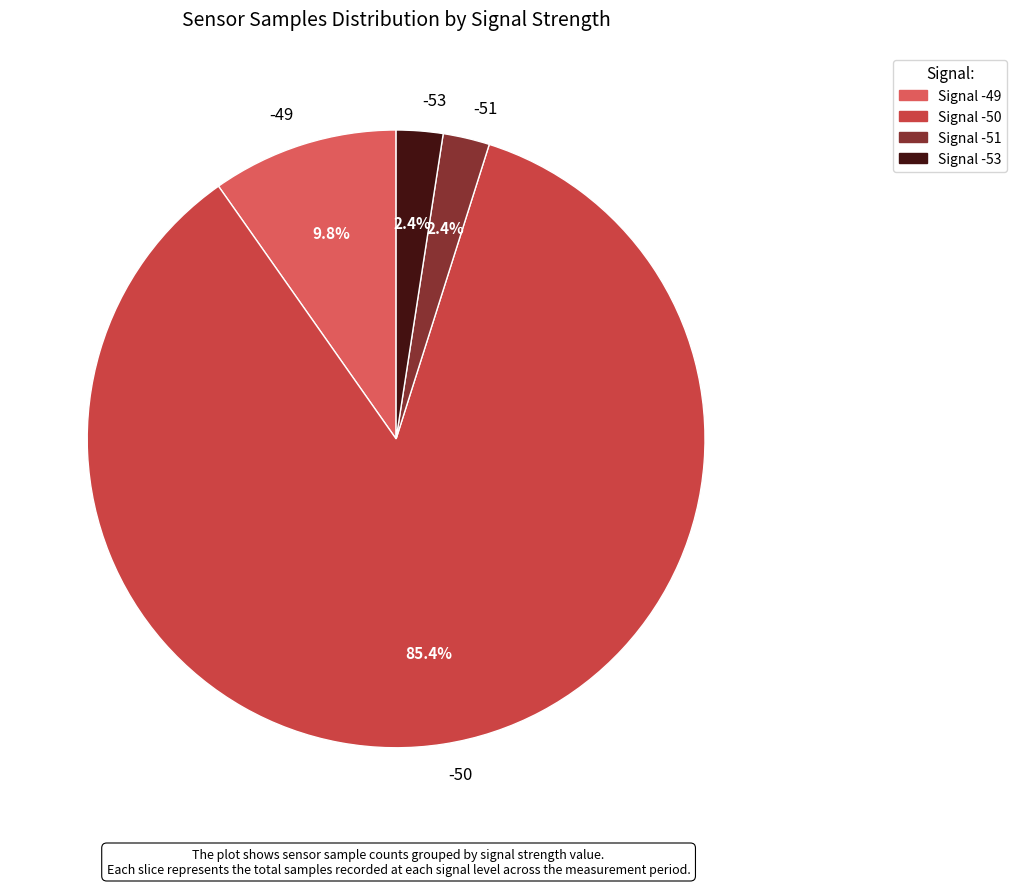

Which has a higher value, -49 or -53?

-49